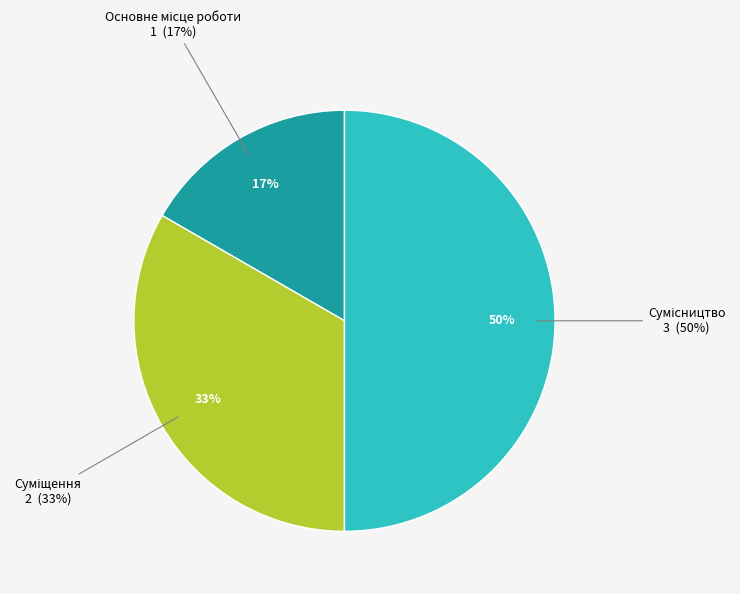

To the nearest percent, what is the average slice percentage?

33%